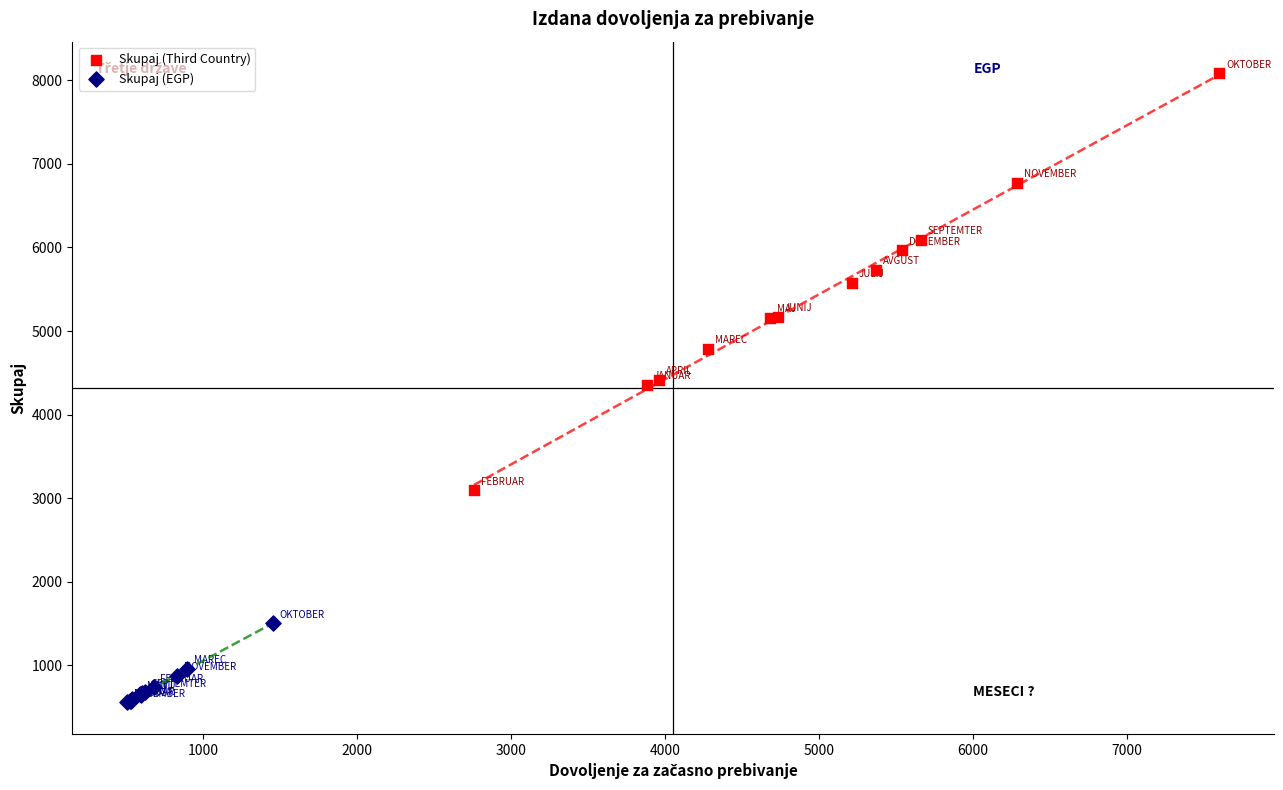

What are all the series names shown in the legend?

Skupaj (Third Country), Skupaj (EGP)